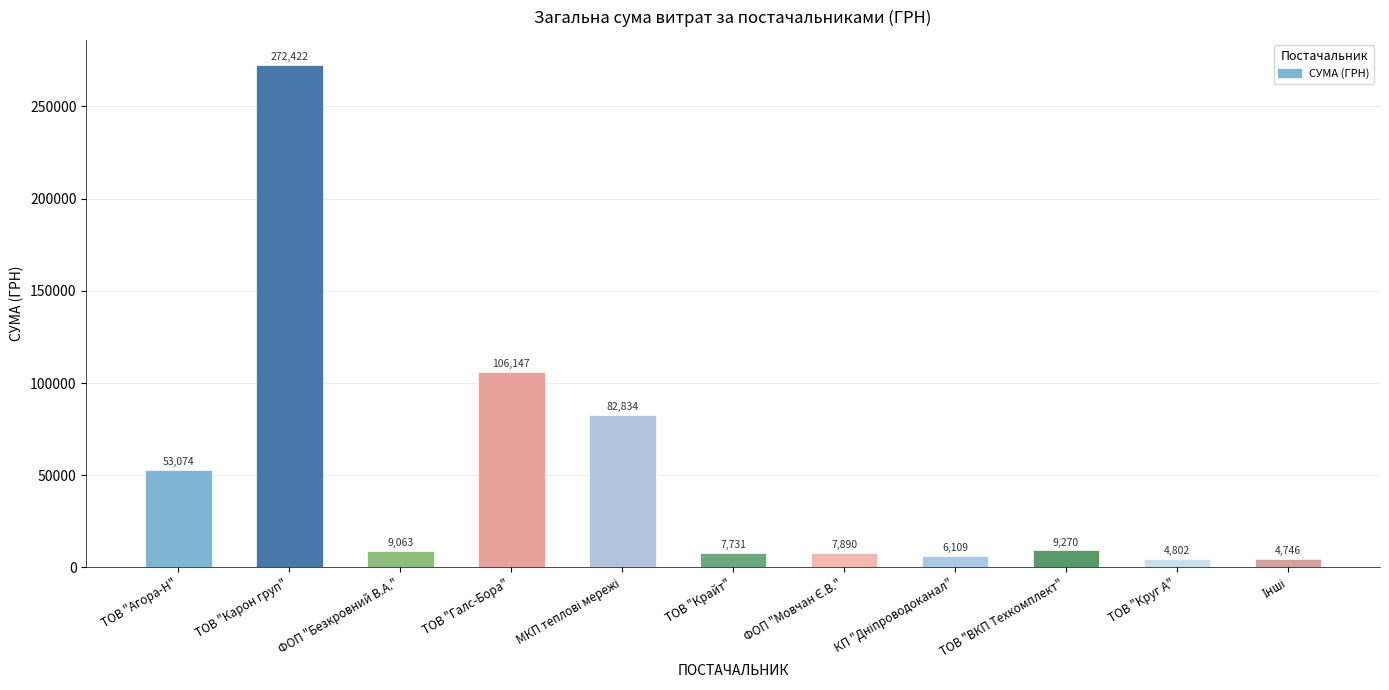

What is the difference between the values at ТОВ "Крайт" and ТОВ "Круг А"?

2928.7